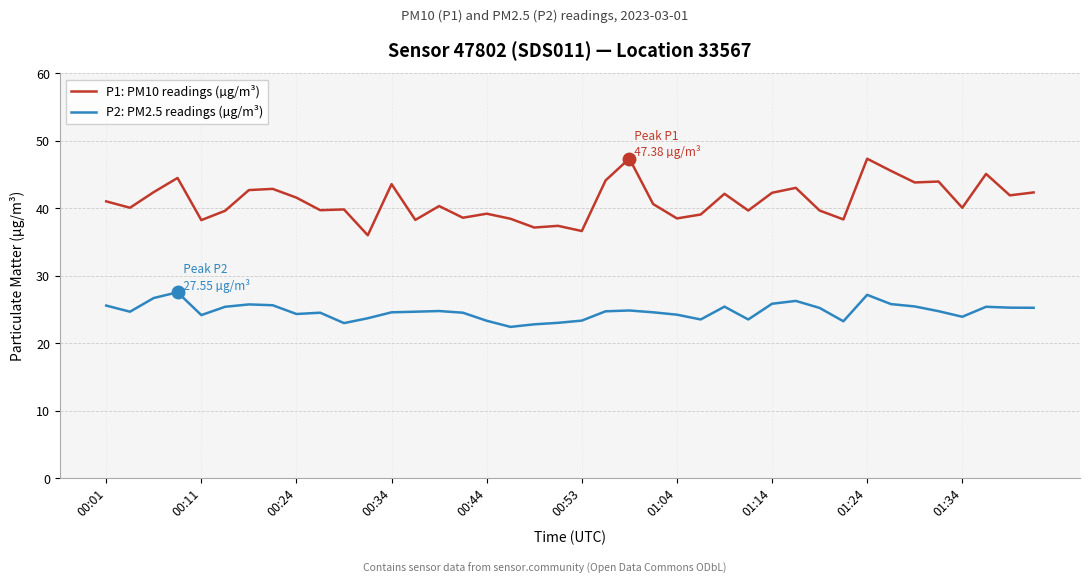

Does the chart display data point markers on the line(s)?

No